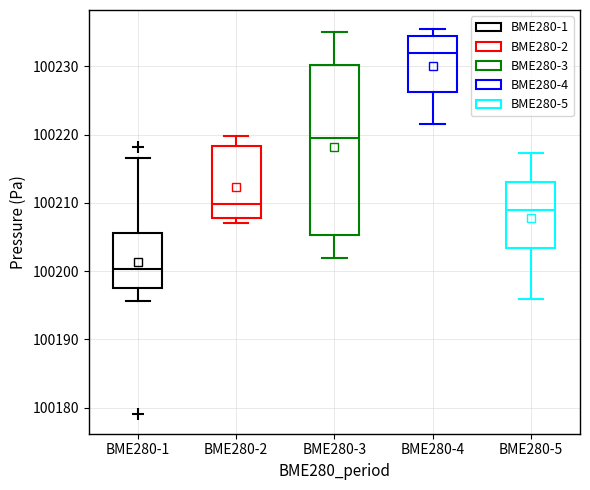

Which box has the highest median line?

BME280-4